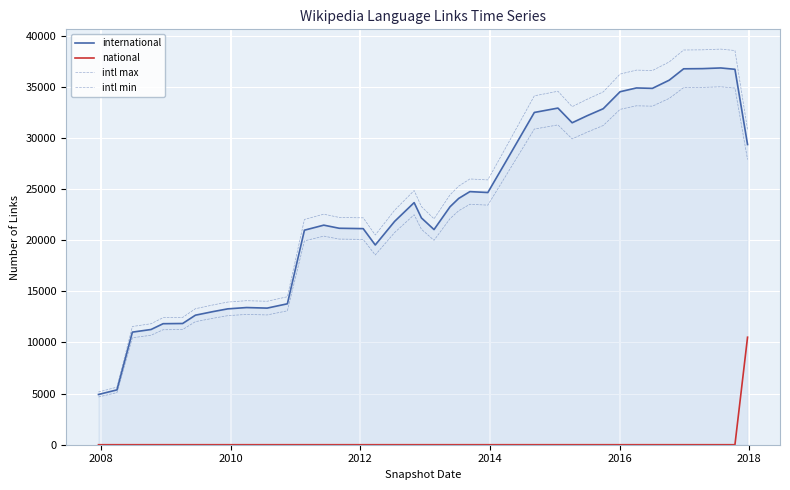

How many lines are shown in the chart?

4